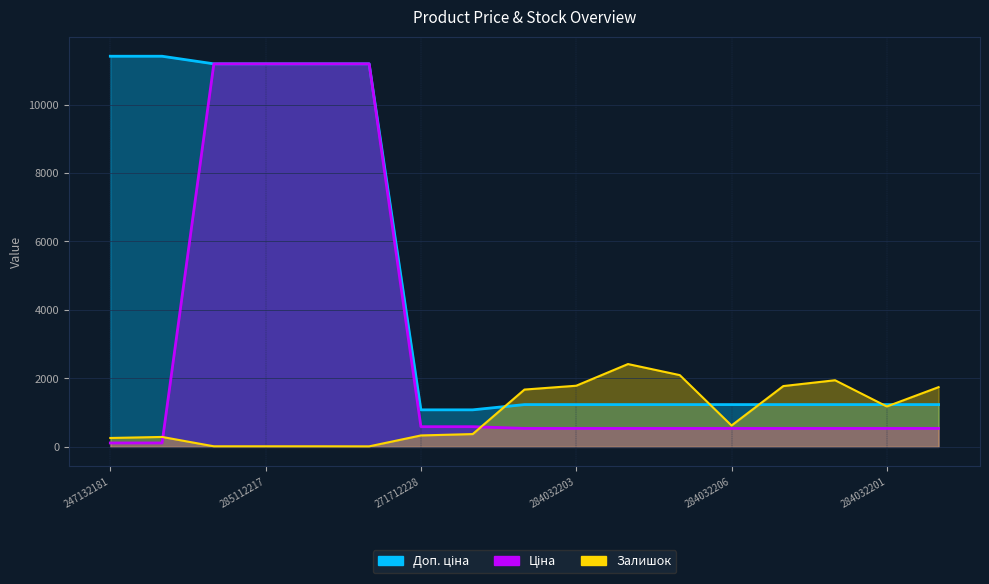

What is the lowest value of the Доп. ціна series?

1081.7